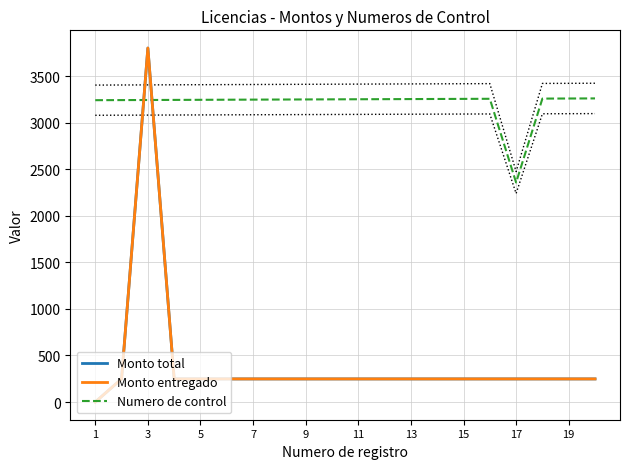

True or false: Monto entregado and Monto total intersect in this chart.

False